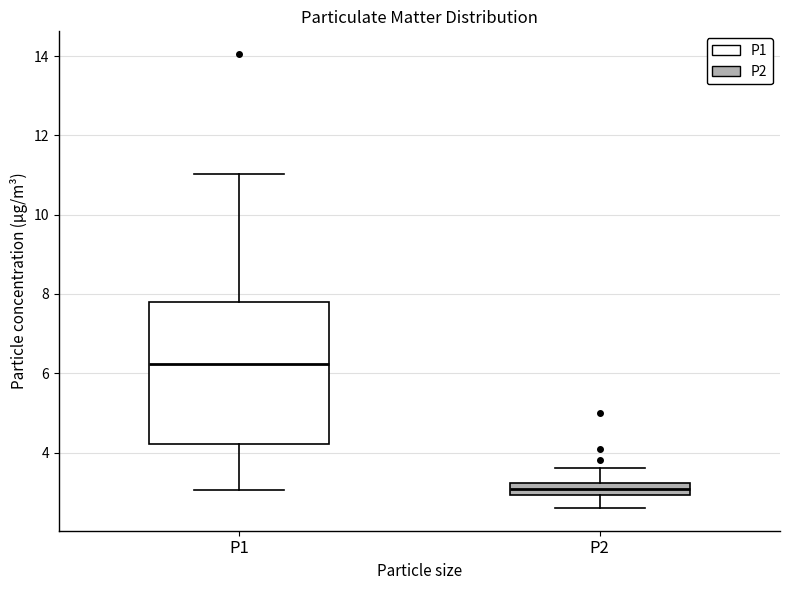

Which box is the tallest, from its lower edge to its upper edge?

P1